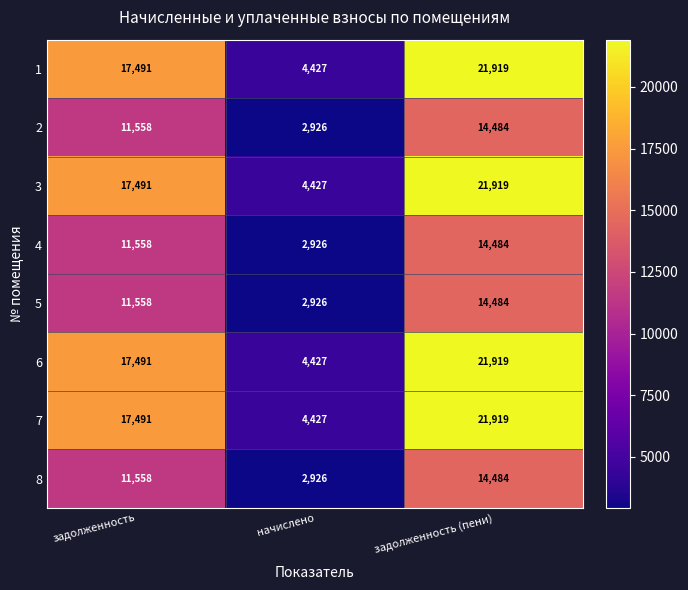

Reading left to right, extract all data points from this chart.

1: задолженность=17491	начислено=4427	задолженность (пени)=21919
2: задолженность=11558	начислено=2926	задолженность (пени)=14484
3: задолженность=17491	начислено=4427	задолженность (пени)=21919
4: задолженность=11558	начислено=2926	задолженность (пени)=14484
5: задолженность=11558	начислено=2926	задолженность (пени)=14484
6: задолженность=17491	начислено=4427	задолженность (пени)=21919
7: задолженность=17491	начислено=4427	задолженность (пени)=21919
8: задолженность=11558	начислено=2926	задолженность (пени)=14484